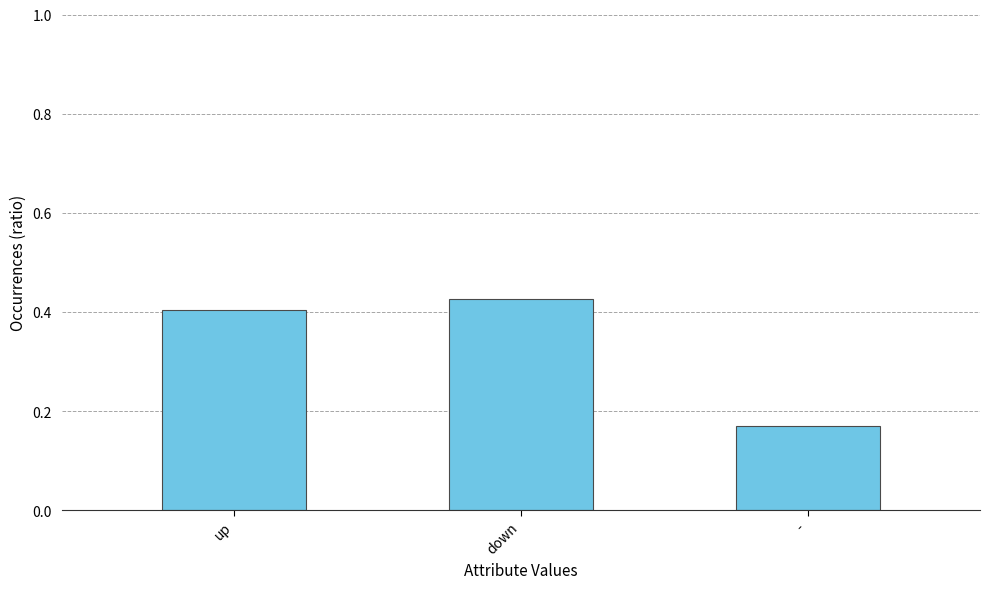

What is the sum of the values at - and down?

0.6